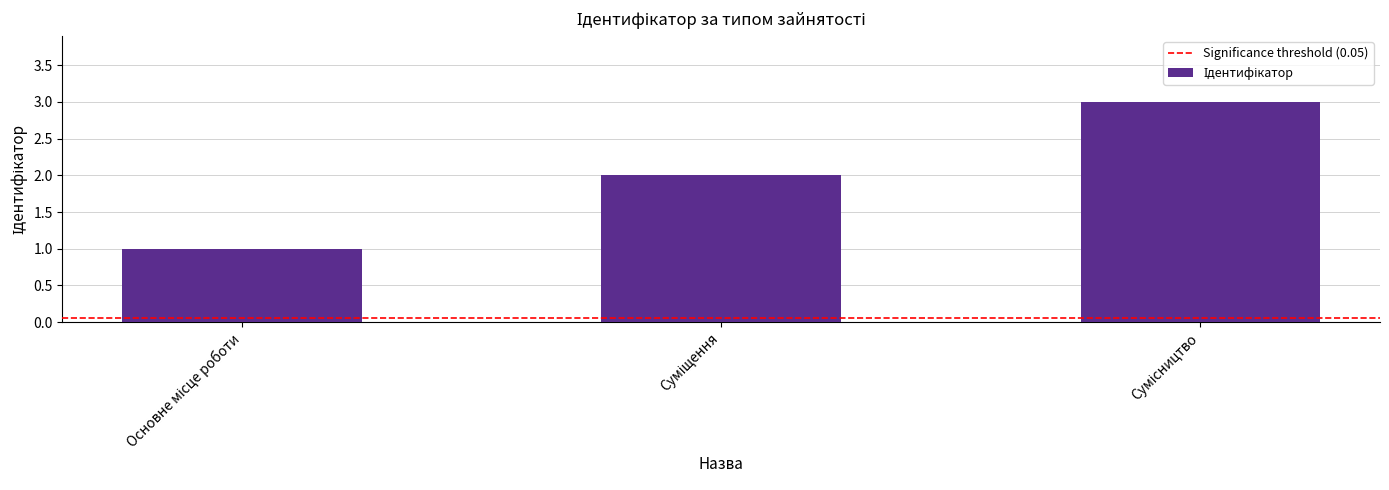

What is the sum of all values?

6